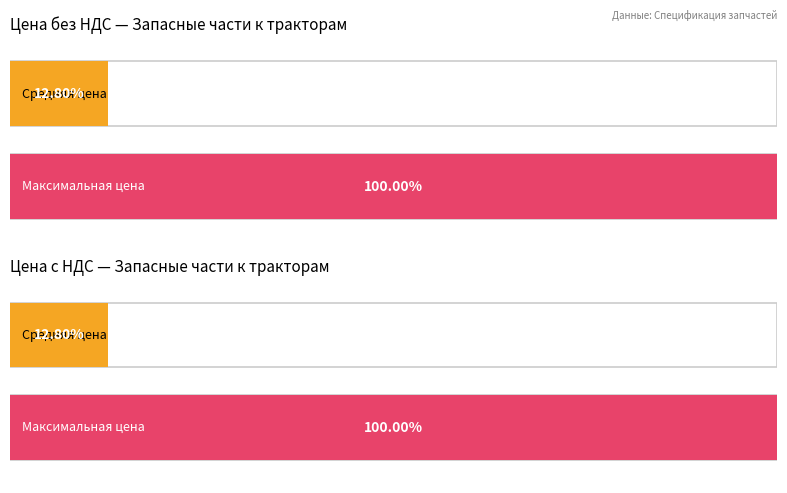

The value of Цена без НДС at 8 is 384.9. True or false?

False